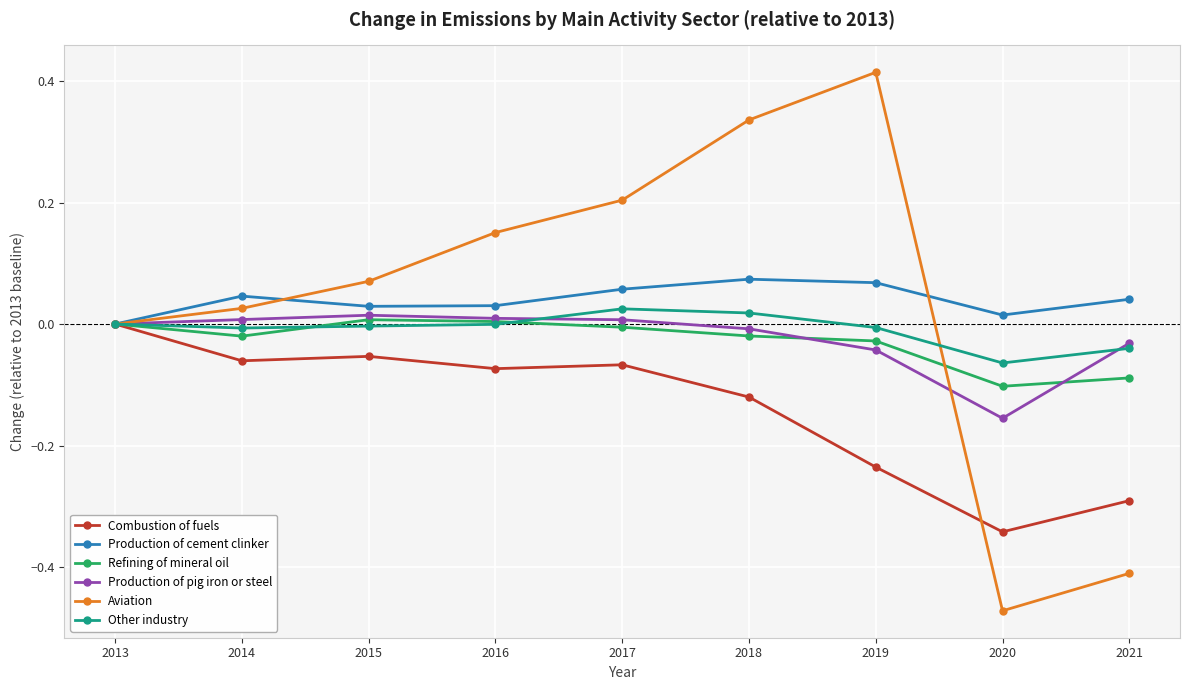

At which category does the chart reach its peak across all series?

2019